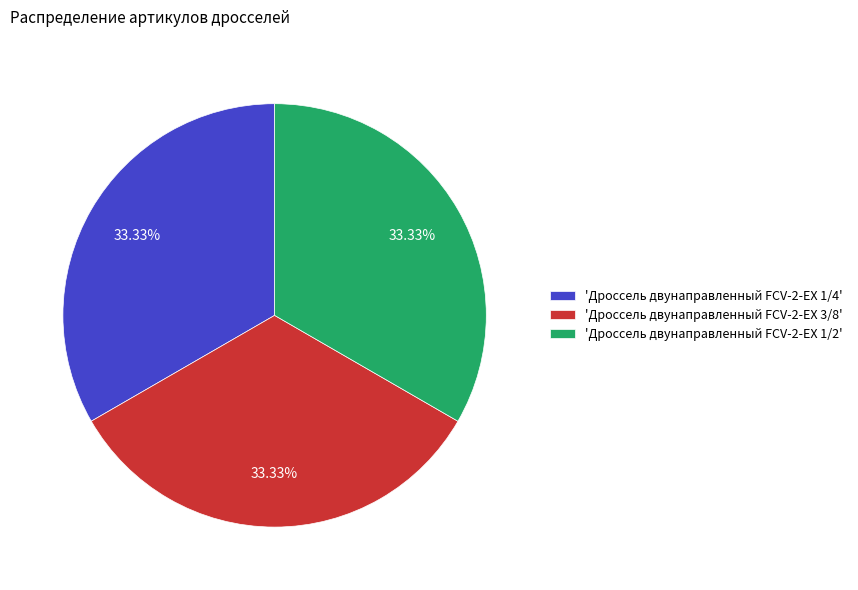

Is there a majority slice in this chart?

No